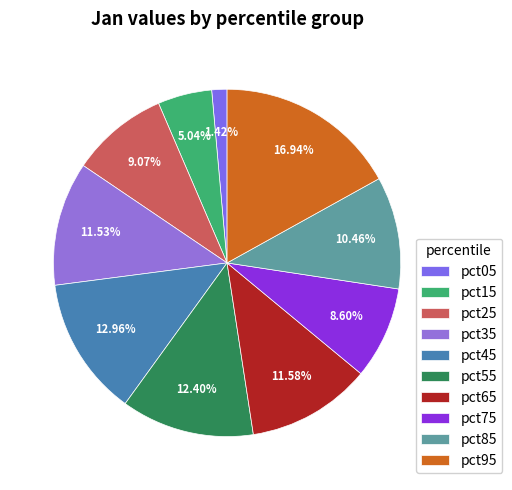

Does any single category account for the majority?

No